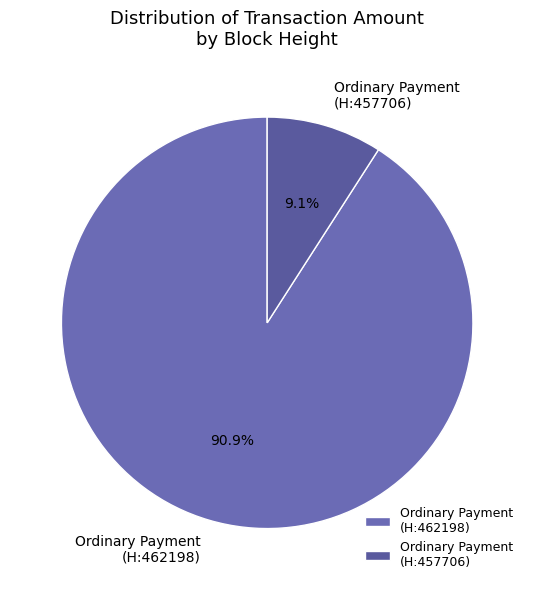

Which slice is the largest?

Ordinary Payment (H:462198)